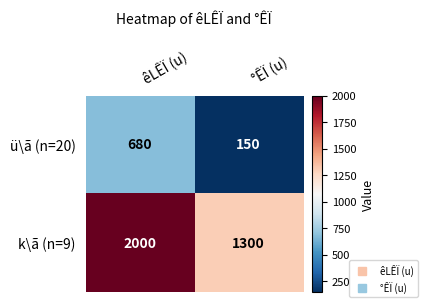

Which series has the largest total across all categories?

k\ã (n=9)